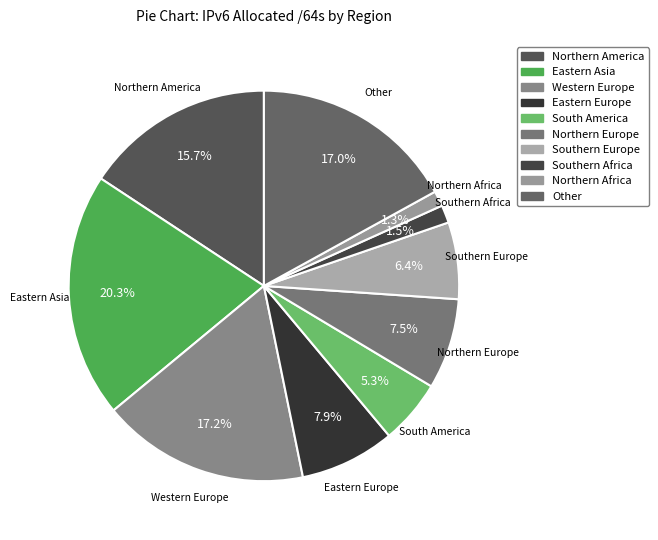

To the nearest percent, what is the combined percentage of Southern Europe and Western Europe?

24%